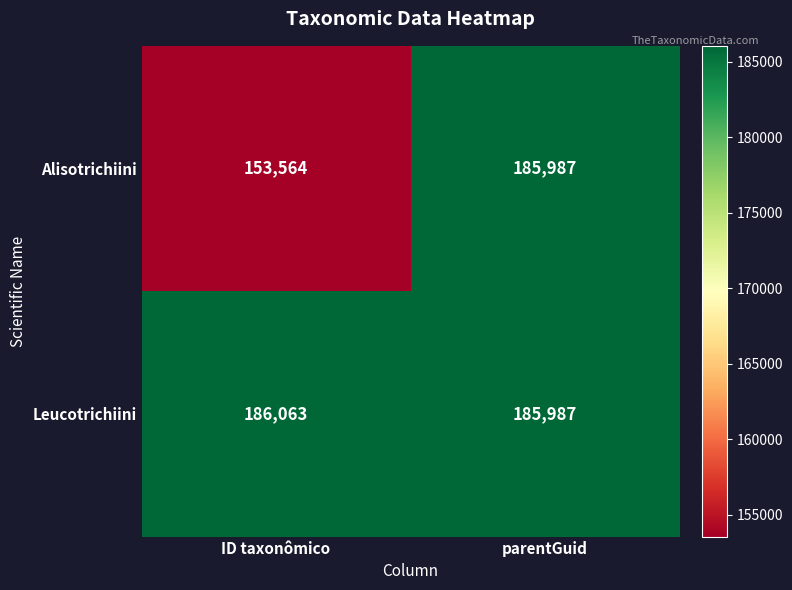

What is the sum of the Alisotrichiini values at parentGuid and ID taxonômico?

339551